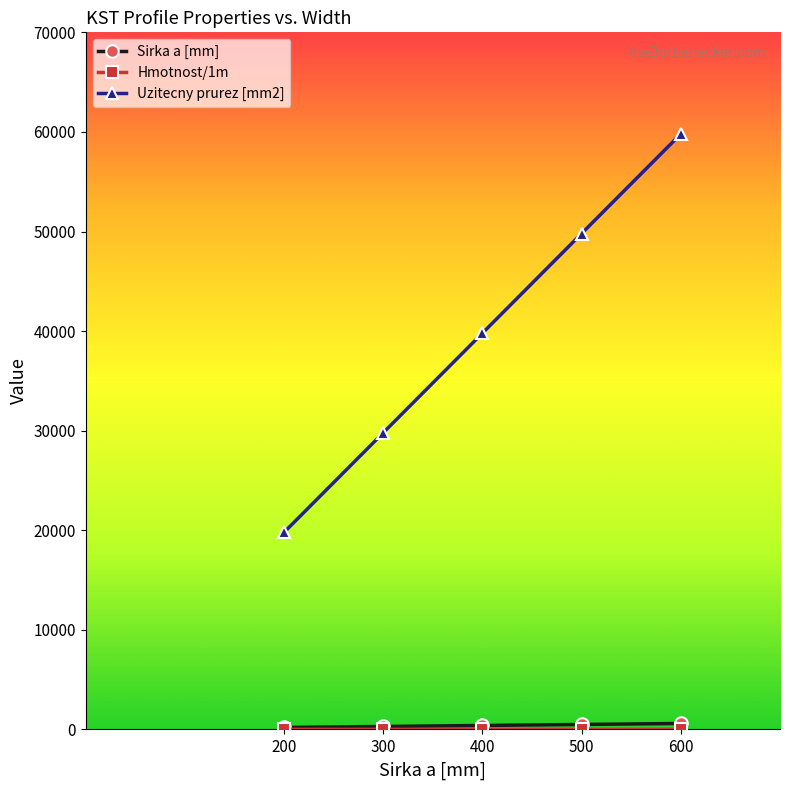

What is the value of the Uzitecny prurez [mm2] point at the 4th from the left?

49800.0